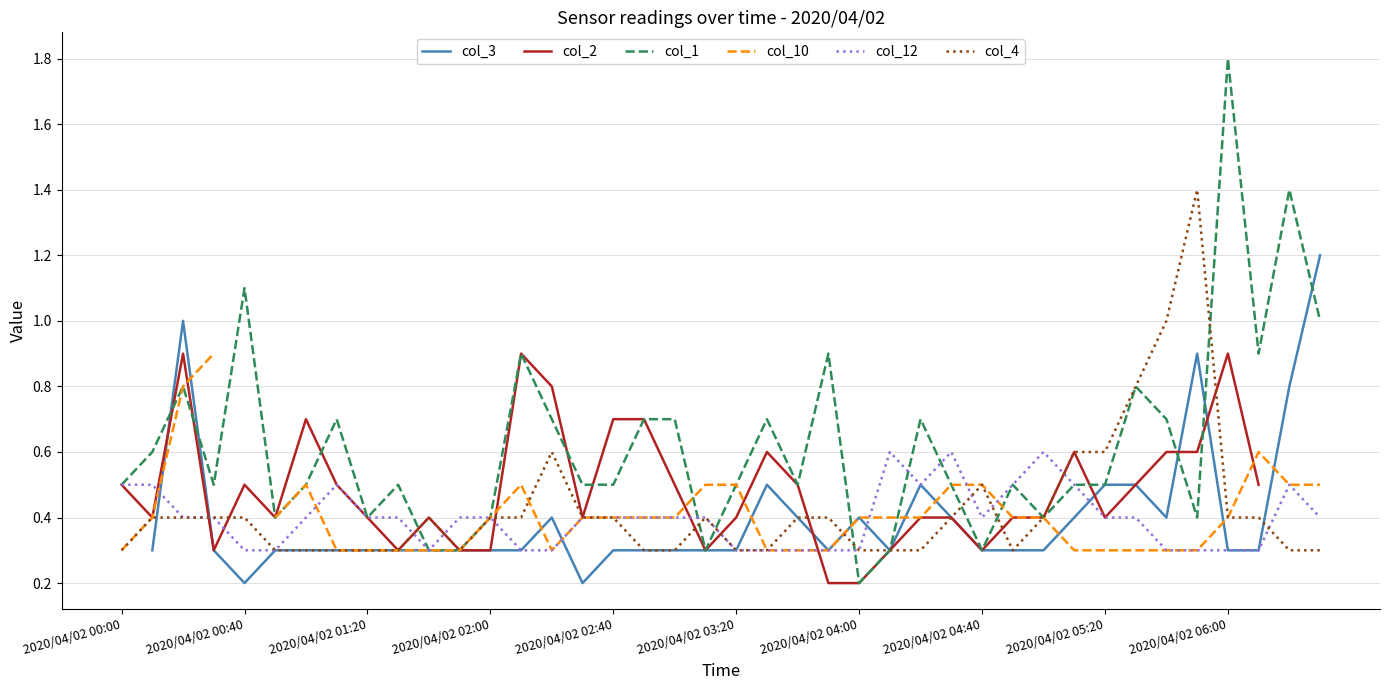

Which has a higher value, 13 or 35?

35